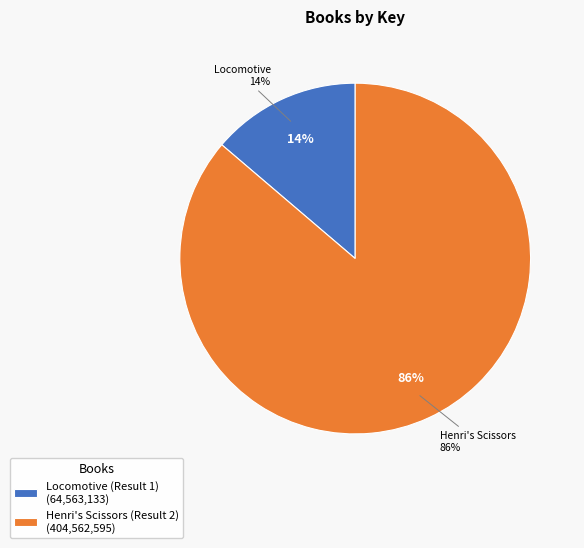

Rank the categories by value from highest to lowest.

Henri's Scissors (Result 2), Locomotive (Result 1)